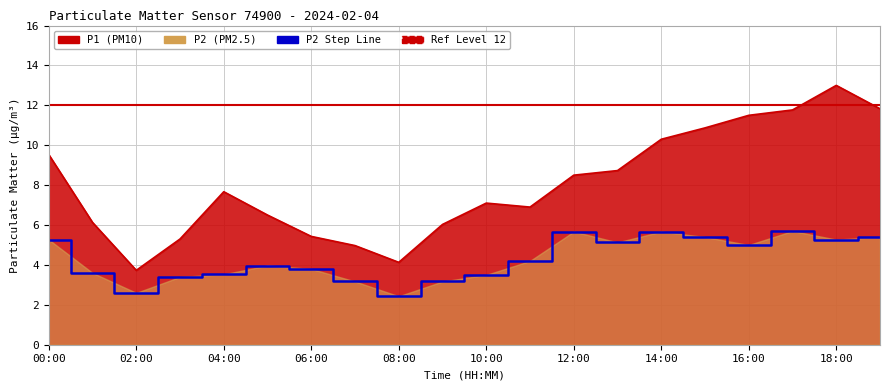

What is the minimum value for P2?

2.4